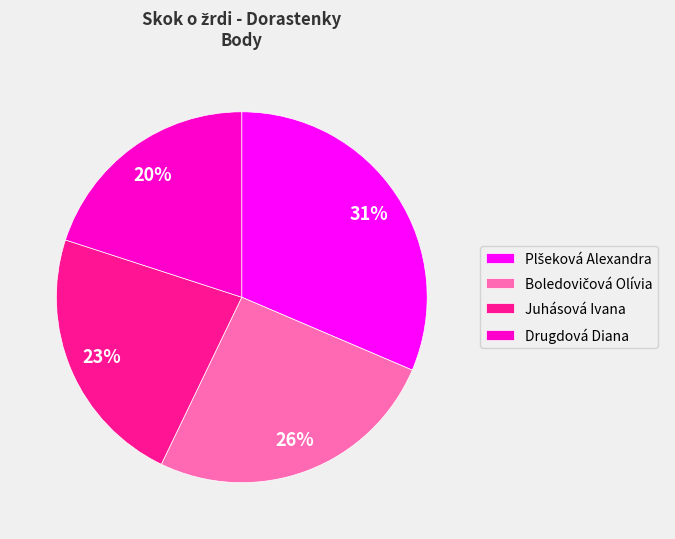

Which category has the smallest portion of the pie?

Drugdová Diana